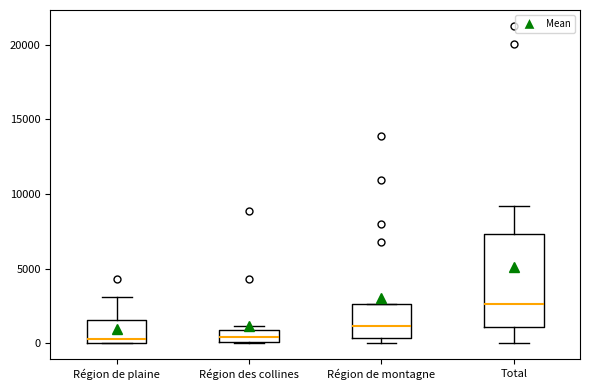

Reading left to right, read every box against the y-axis: the position of its median line, the range the box covers, and the ends of its whiskers. The values are not printed on the chart, so give them approximately, as read against the axis.

Région de plaine: median 500, box 0 to 1500, whiskers 0 to 3000
Région des collines: median 500, box 0 to 1000, whiskers 0 to 1000 (just above the box's upper edge)
Région de montagne: median 1000, box 500 to 2500, whiskers 0 to 2500
Total: median 2500, box 1000 to 7500, whiskers 0 to 9000